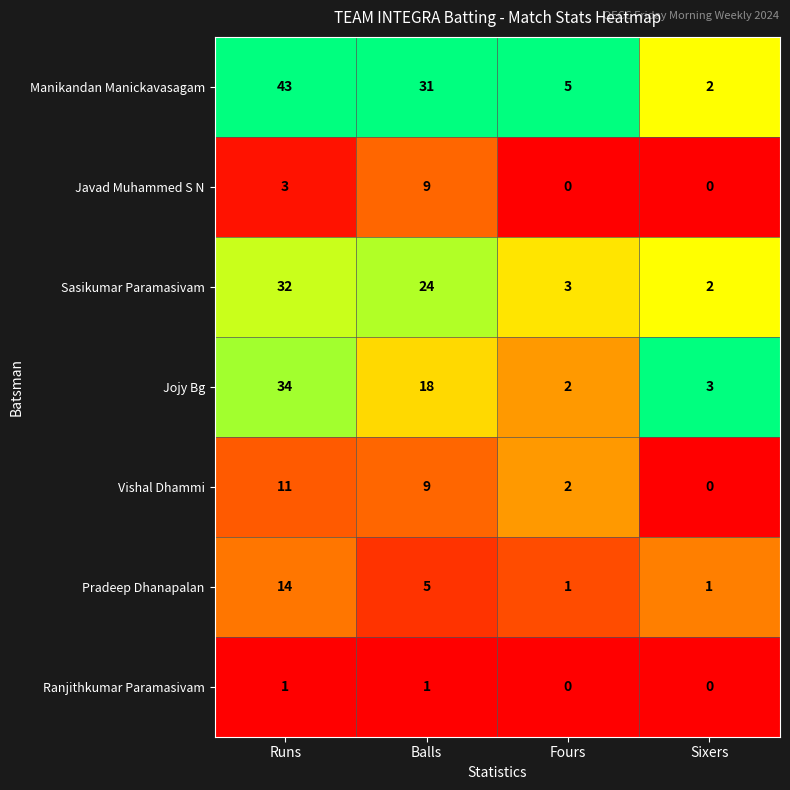

What is the spread (max minus min) of values at Runs?

42